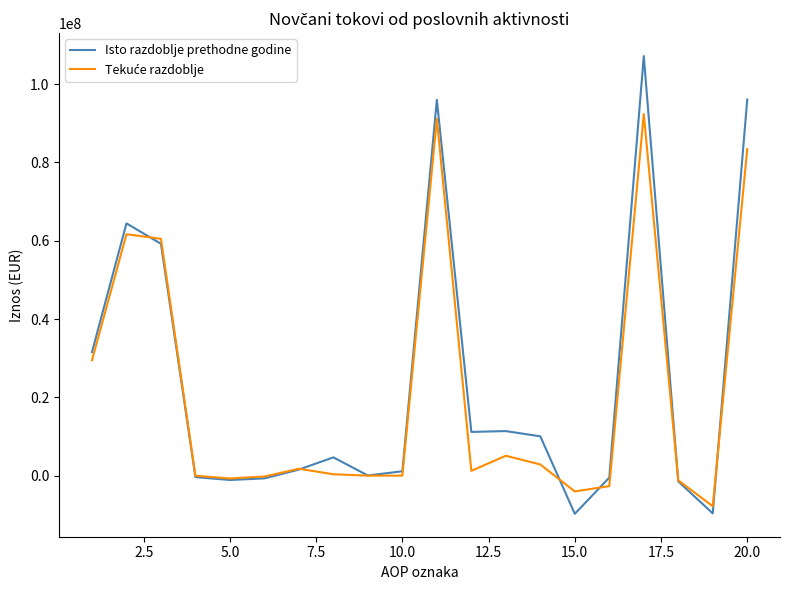

How many lines are shown in the chart?

2